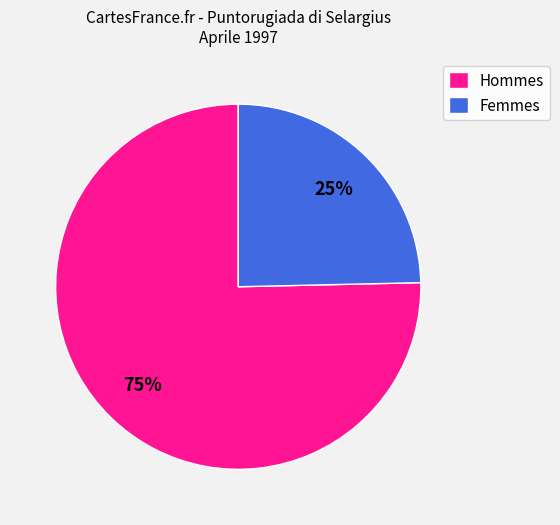

Rank the categories by value from highest to lowest.

Hommes, Femmes